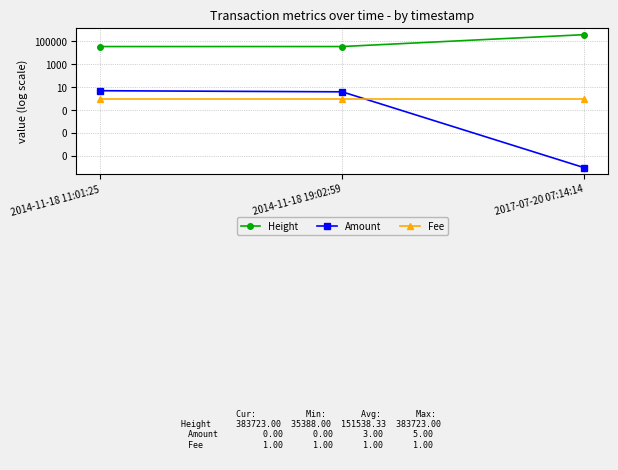

At which category does the chart reach its minimum across all series?

2017-07-20 07:14:14